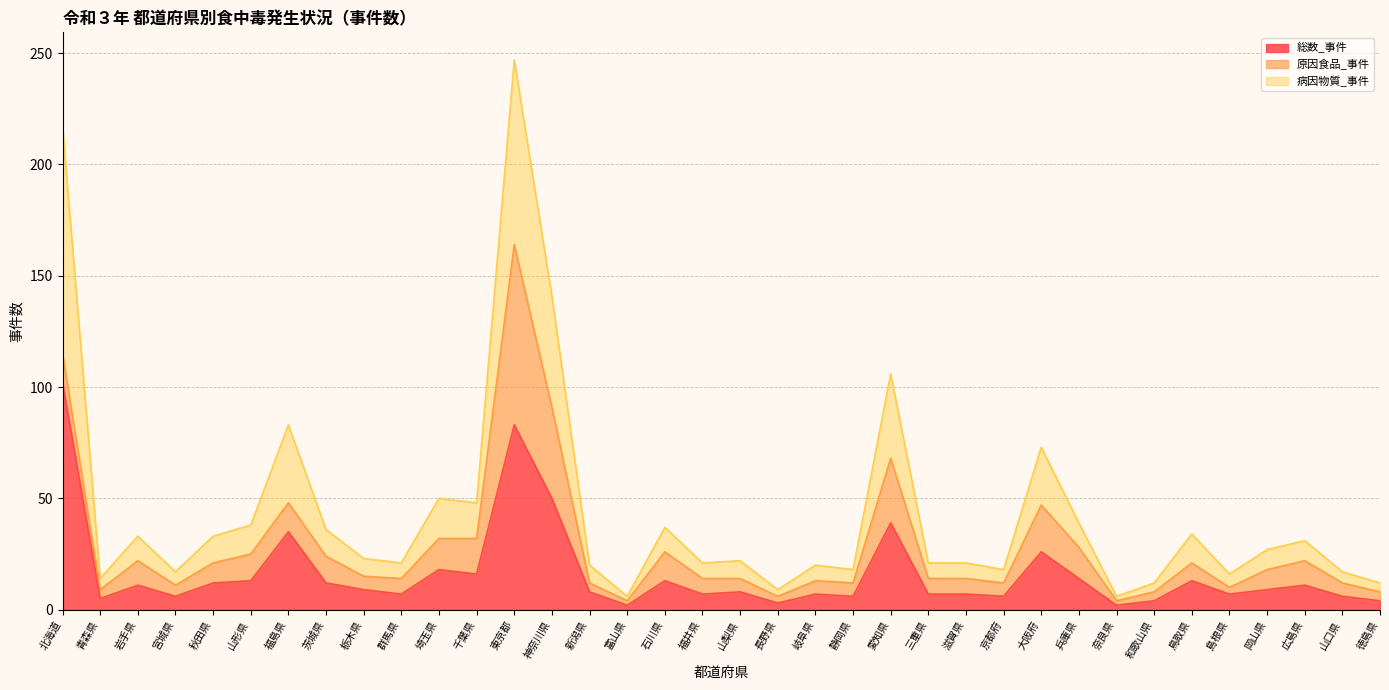

True or false: 病因物質_事件 has more than 0 points higher than both neighbors.

True